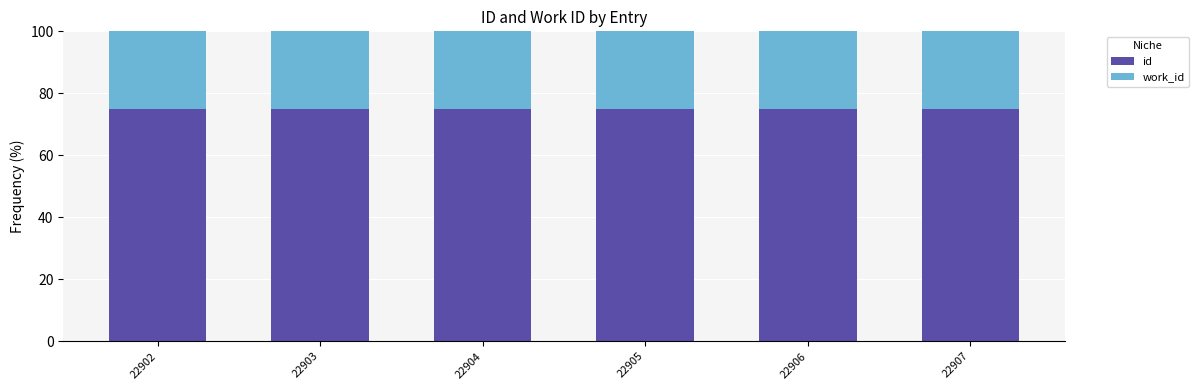

What is the sum of all id values?

449.1